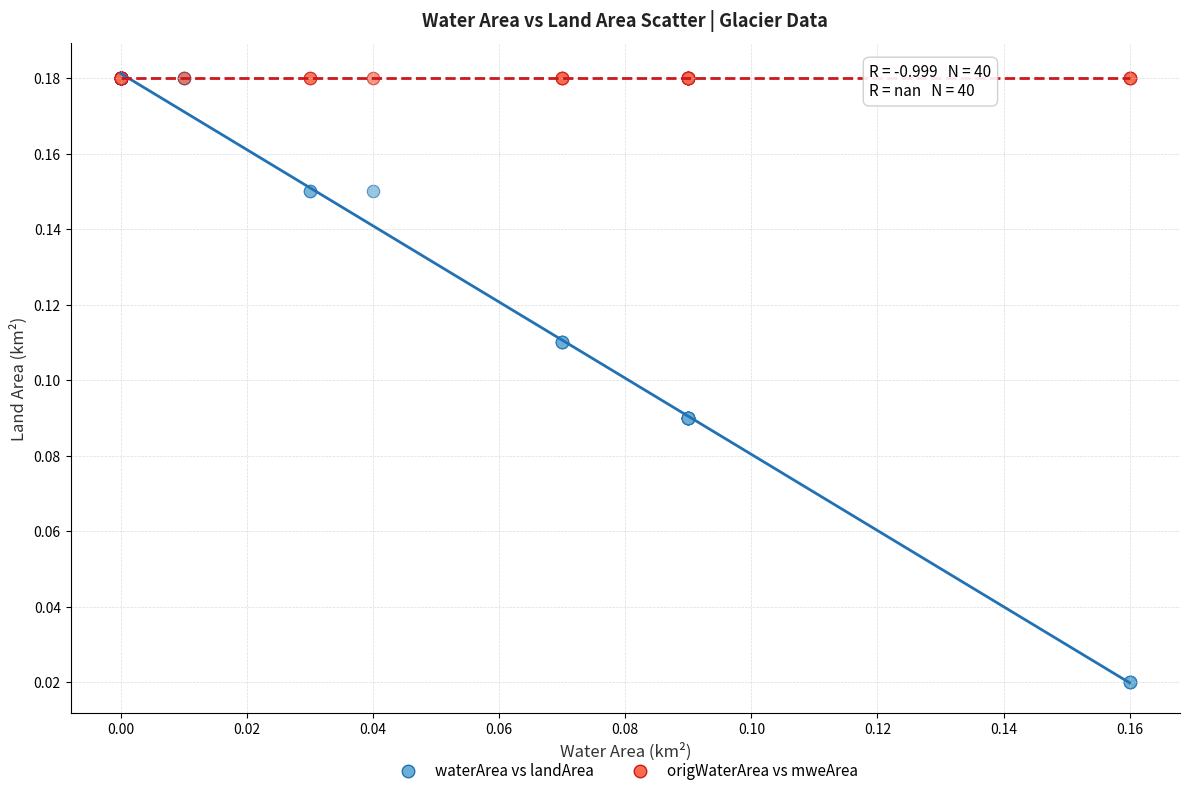

Which series contains the lowest Y value?

waterArea vs landArea